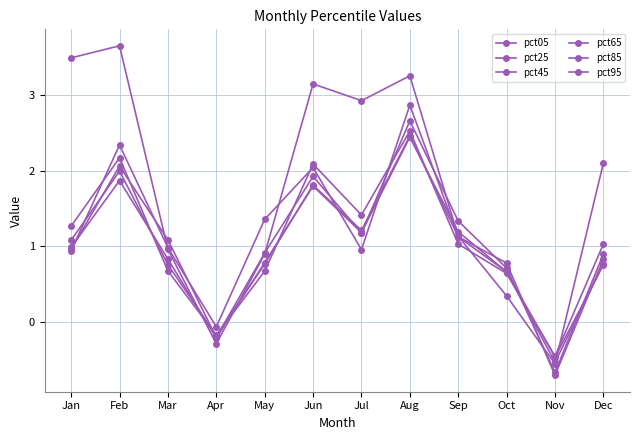

How many series are shown in this chart?

6